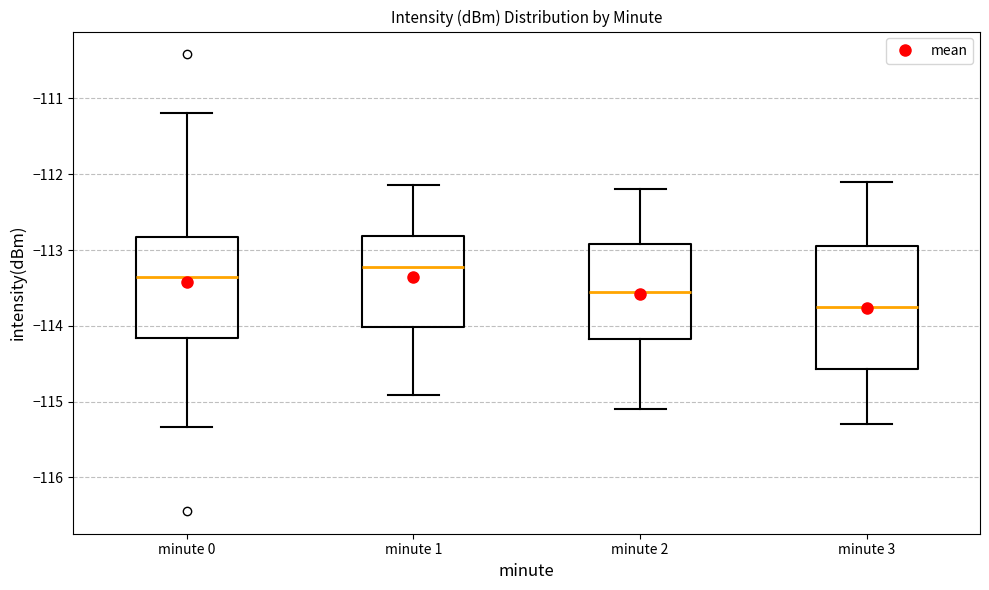

Which box has the highest median line?

minute 1